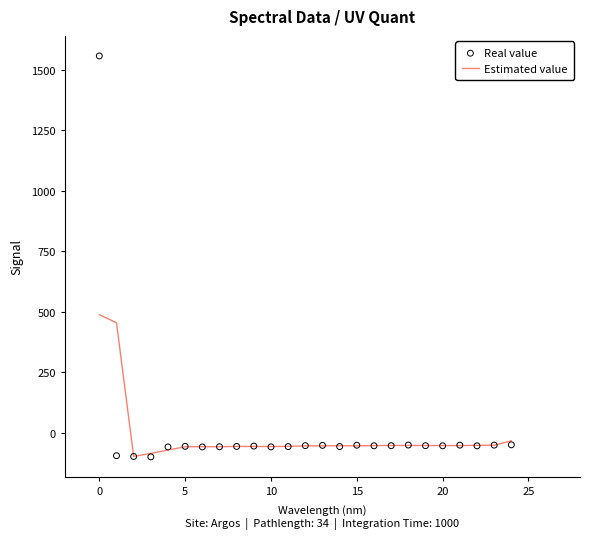

What is the lowest value of the Estimated value series?

-98.6